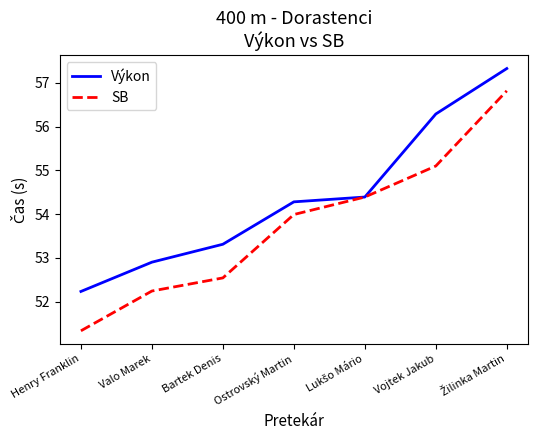

Which series changed the most between Valo Marek and Bartek Denis?

Výkon